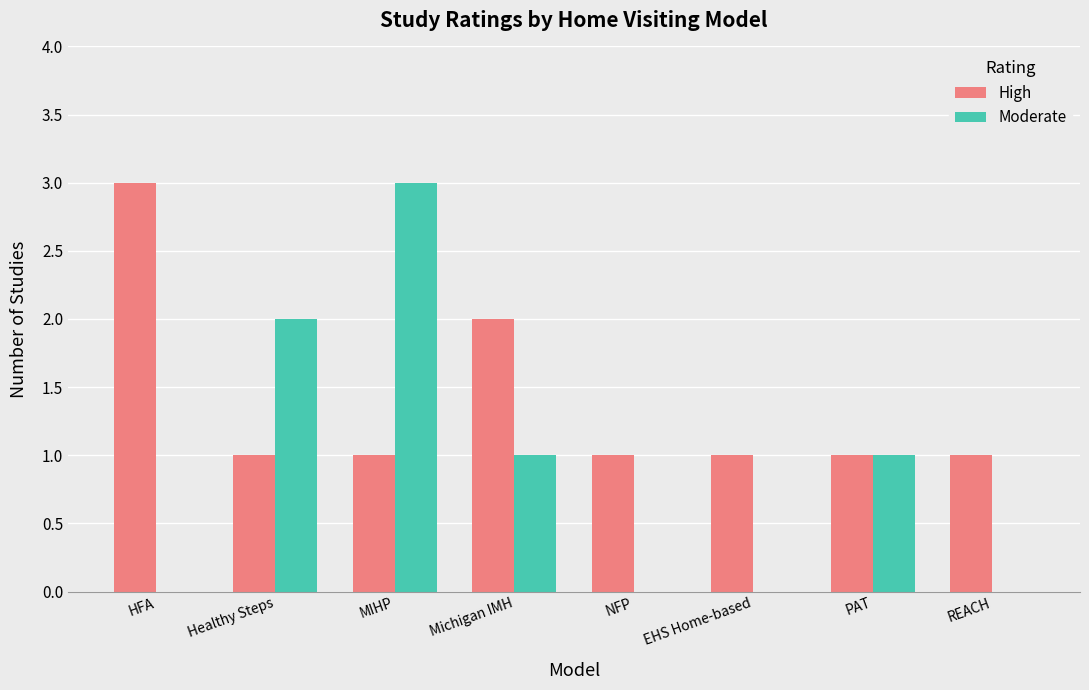

What is the highest value of the High series?

3